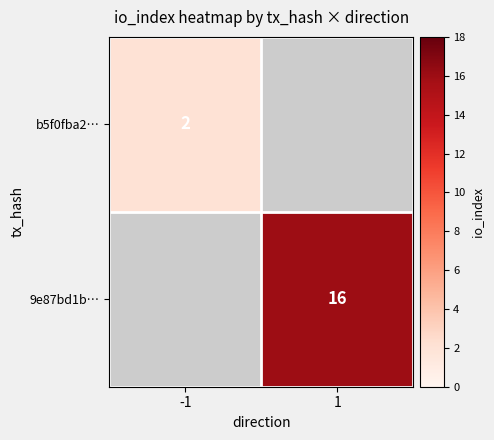

The value of 9e87bd1b… at 1 is 16. True or false?

True